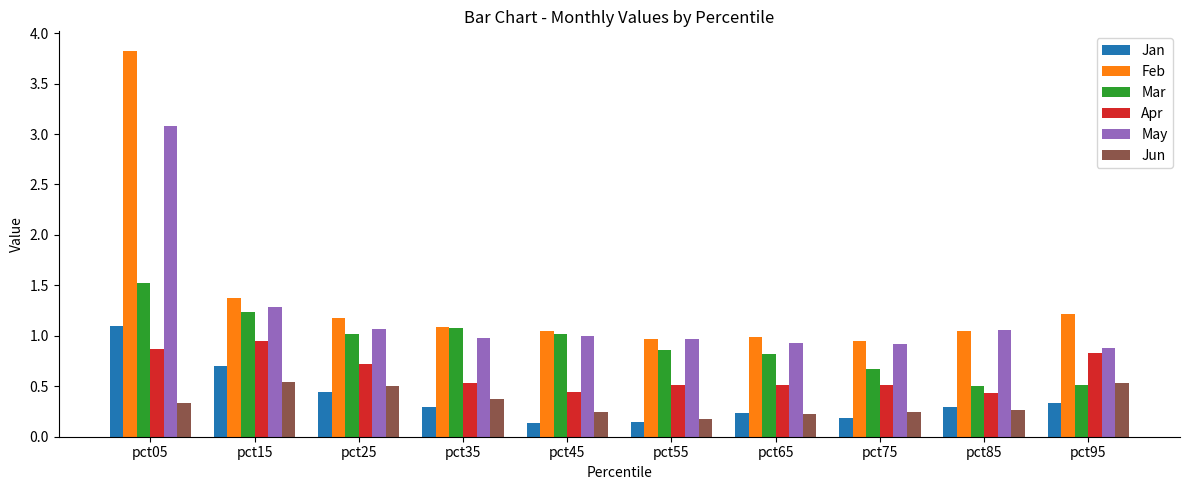

Which category has the highest value across all series?

pct05